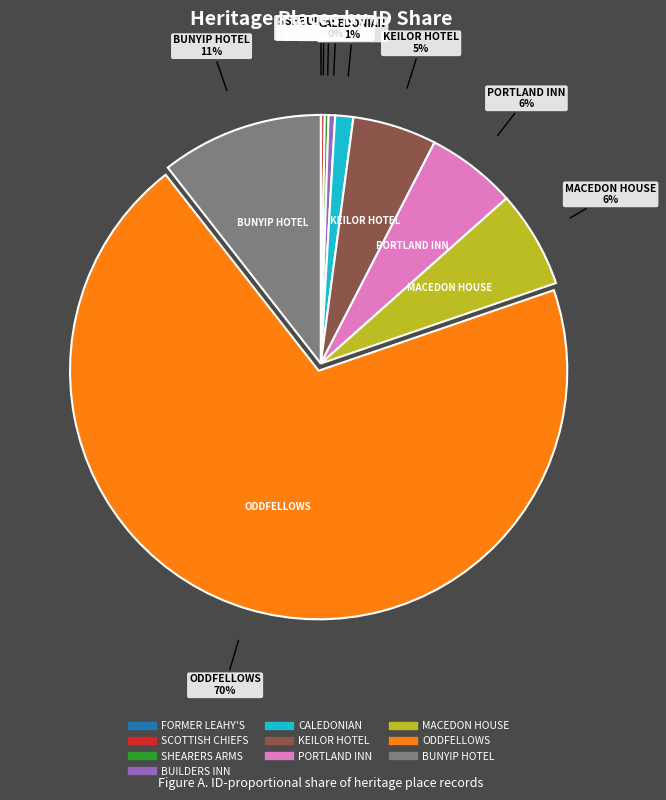

To the nearest percent, what is the average slice percentage?

10%